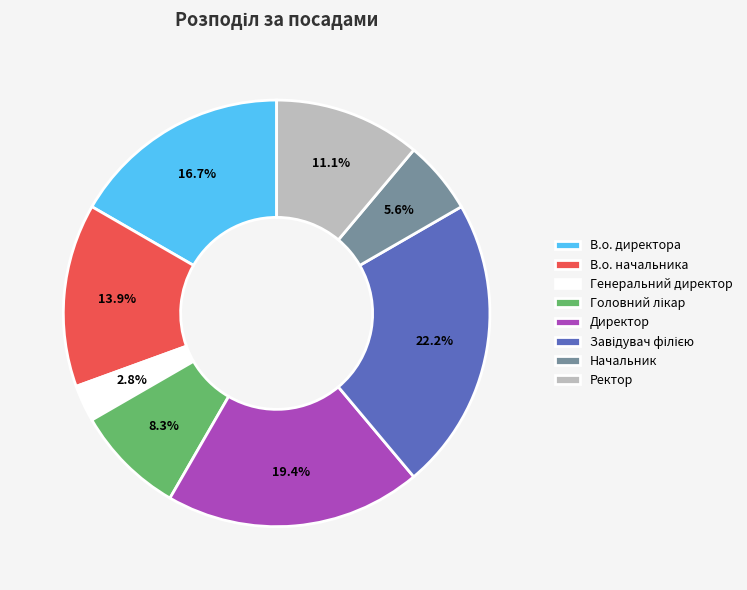

How many slices are in this pie chart?

8